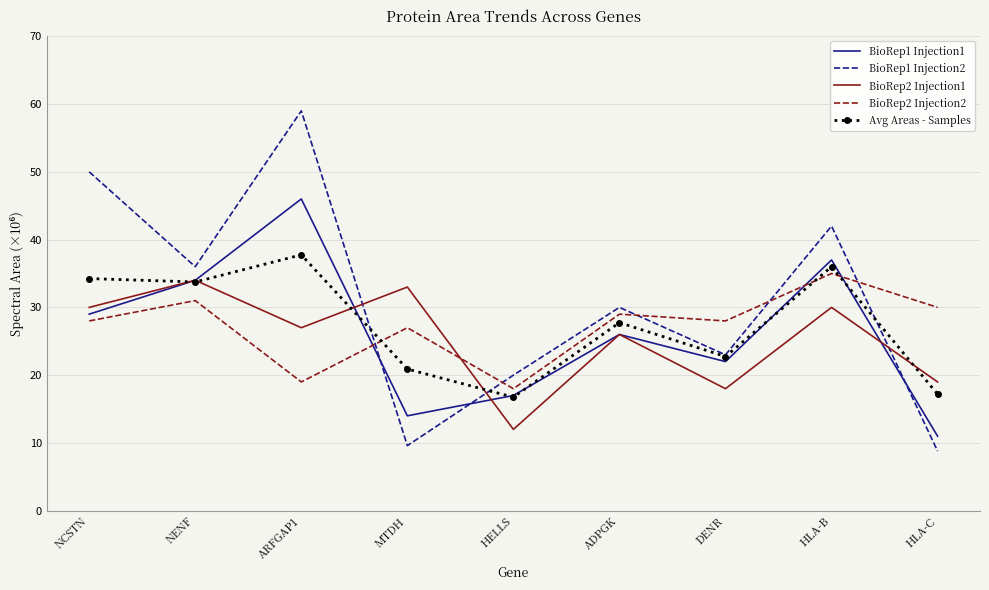

Which series has the widest spread of values?

BioRep1 Injection2